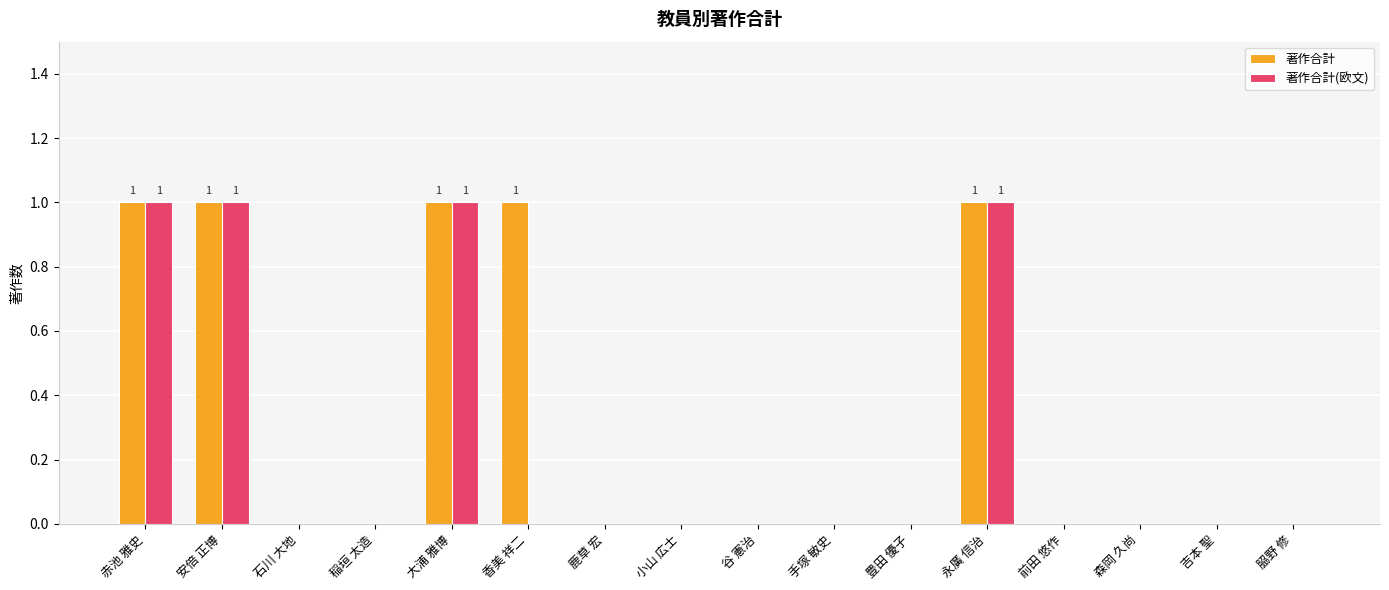

How many groups of bars are there?

16